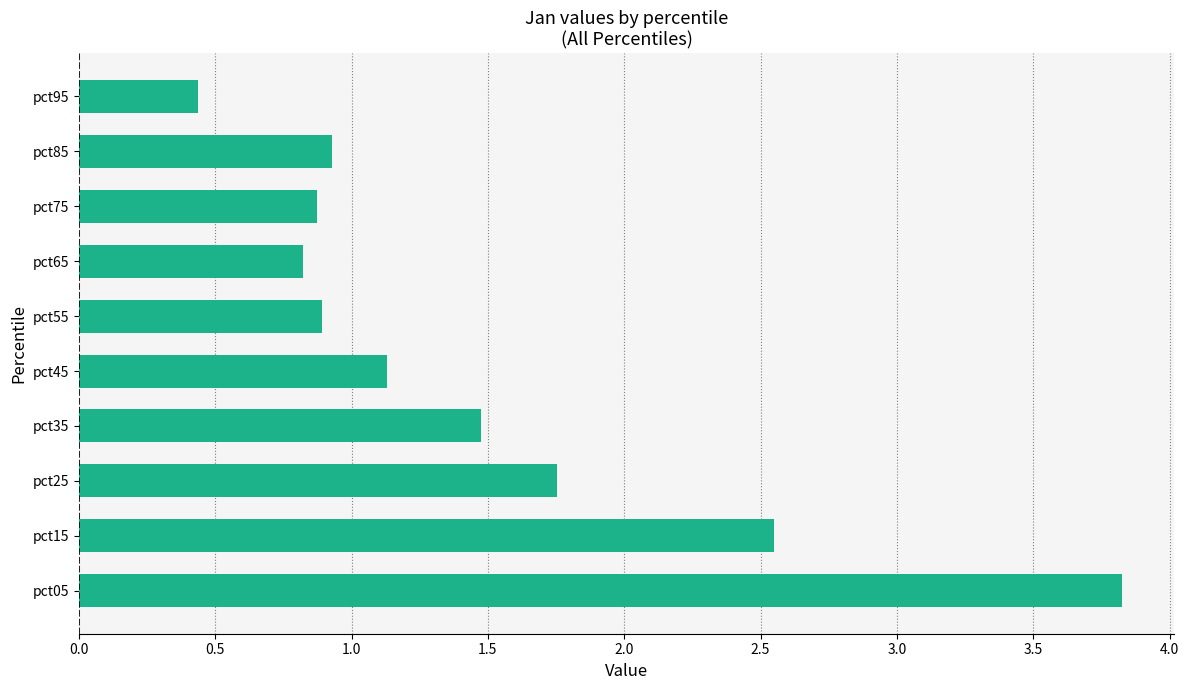

What is the ratio of the value at pct85 to the value at pct25?

0.5